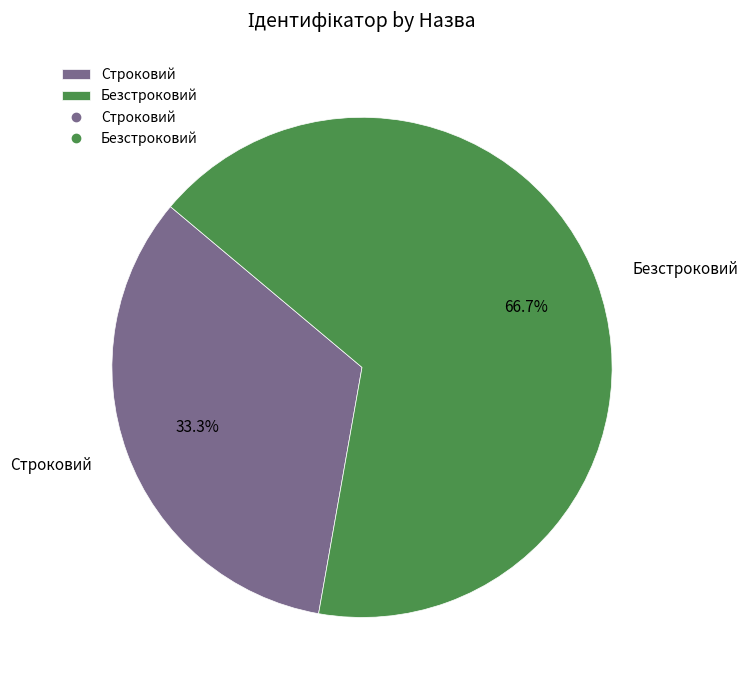

Which slice is the largest?

Безстроковий